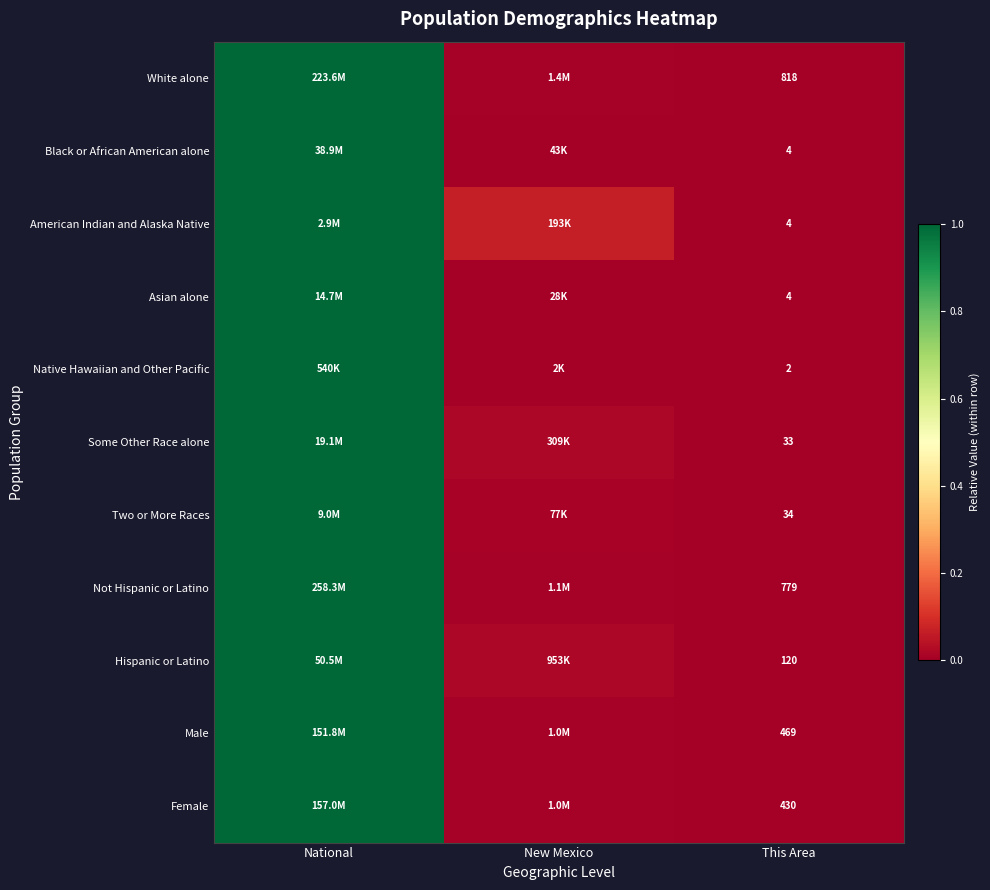

What is the average value of the Not Hispanic or Latino series?

0.3